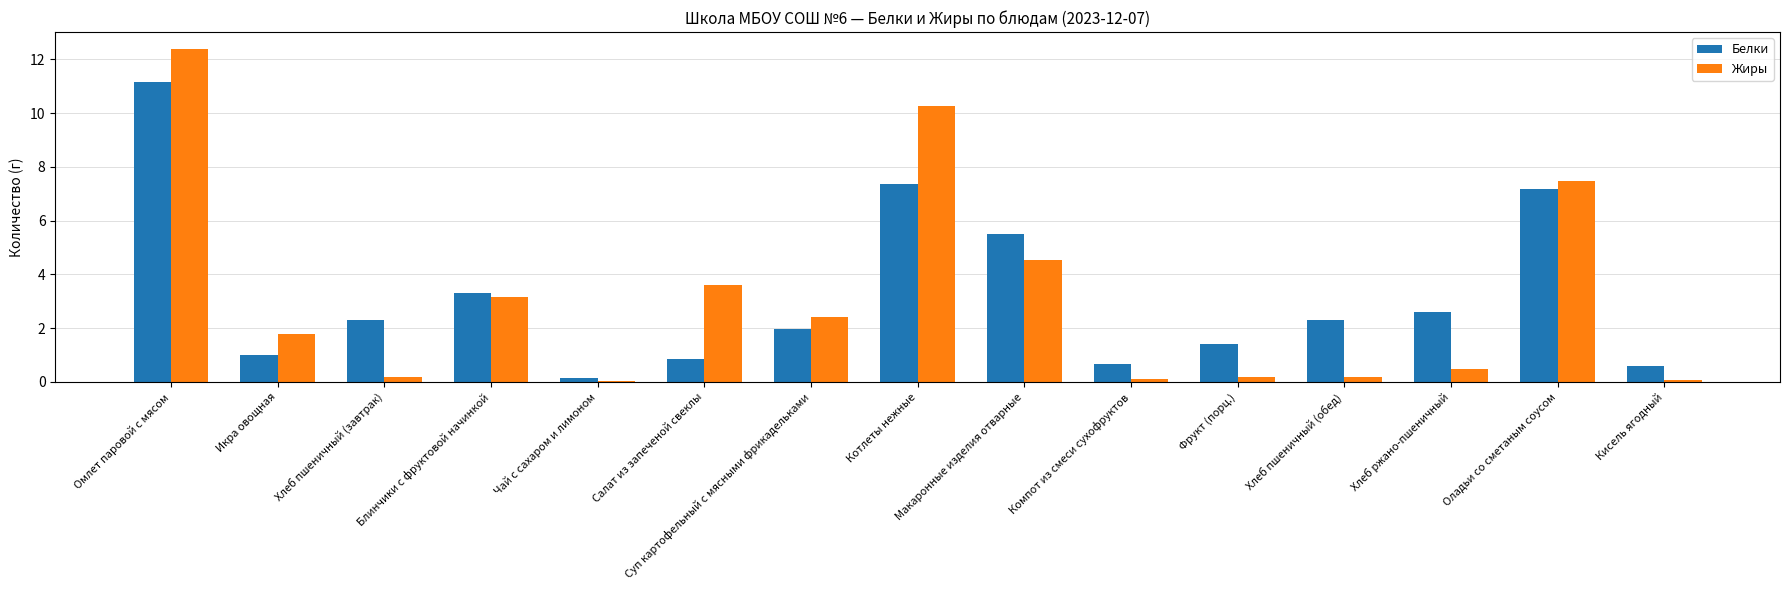

Which category has the highest value across all series?

Омлет паровой с мясом